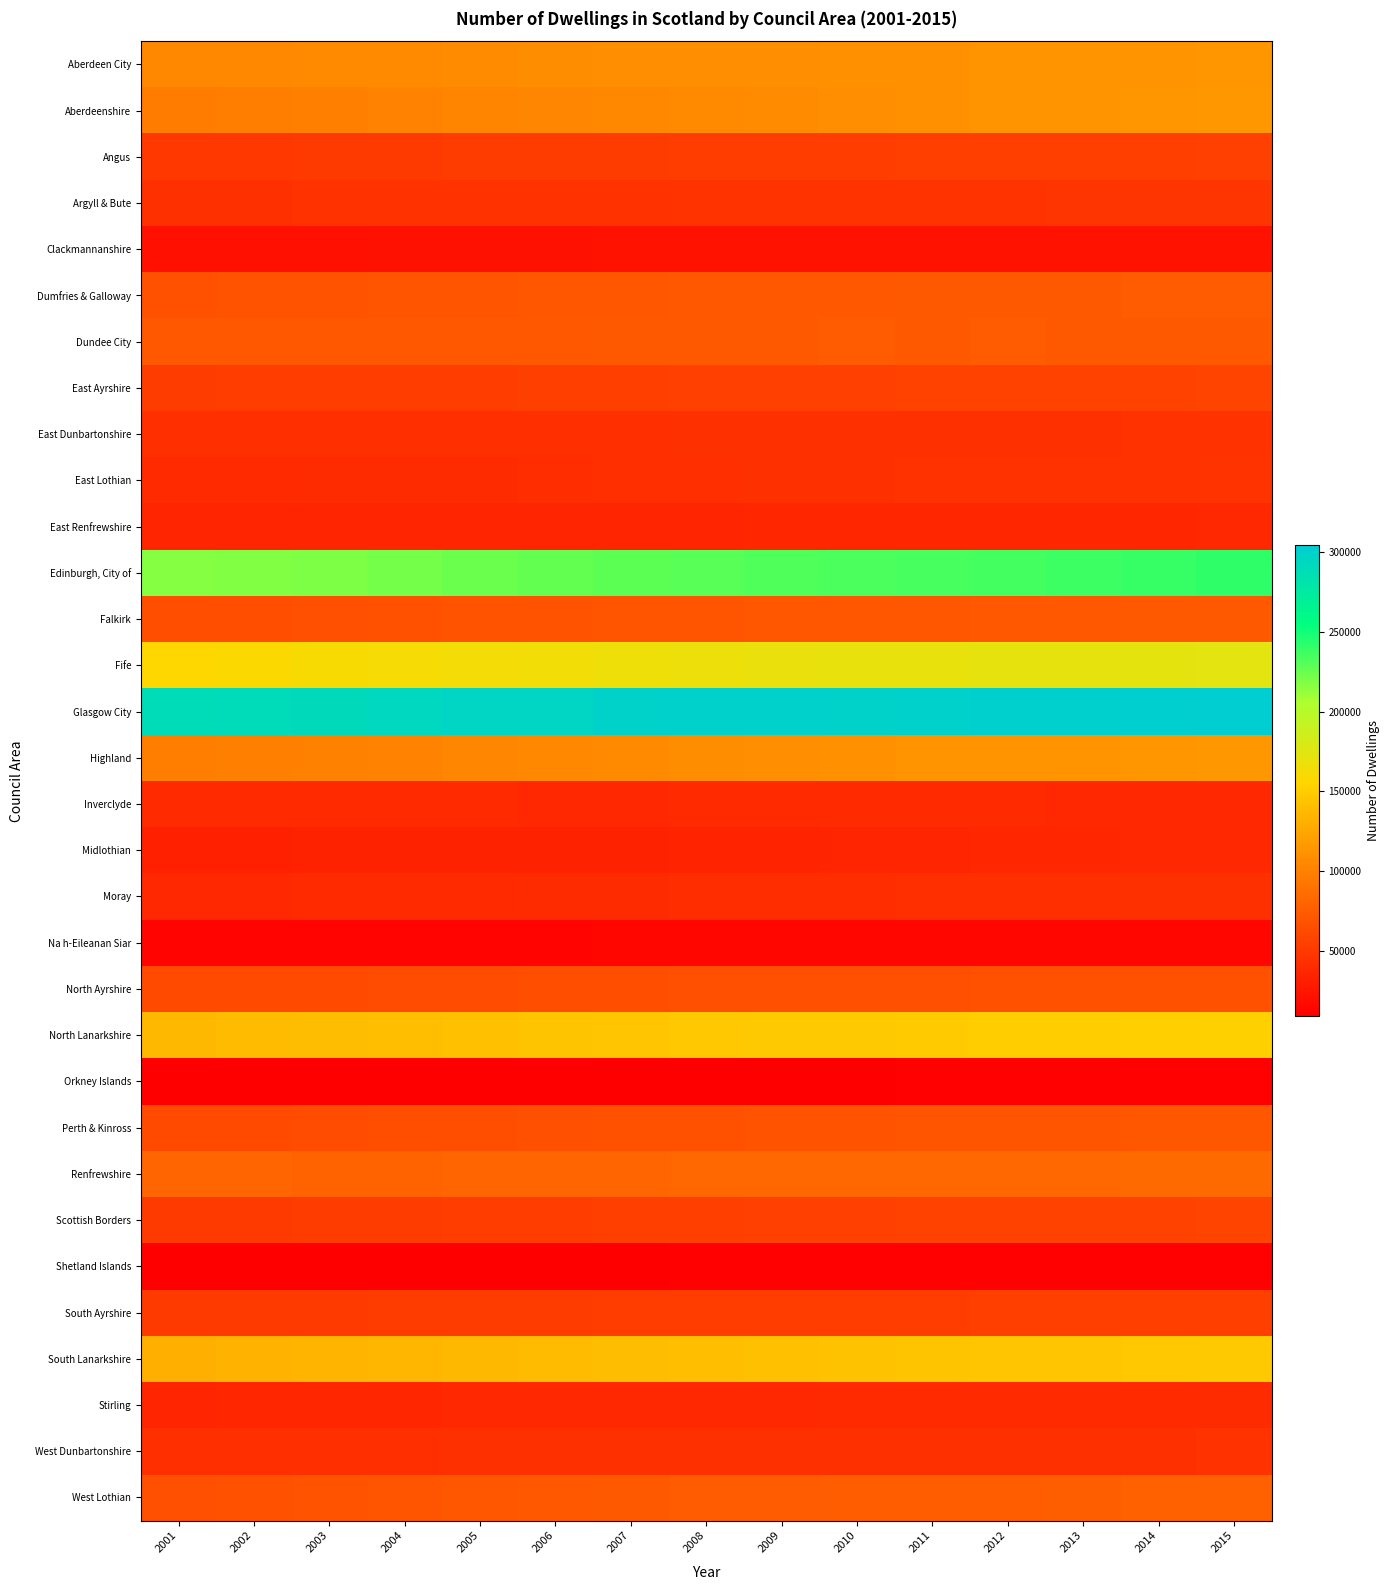

Which series has the largest range (max minus min)?

Edinburgh, City of